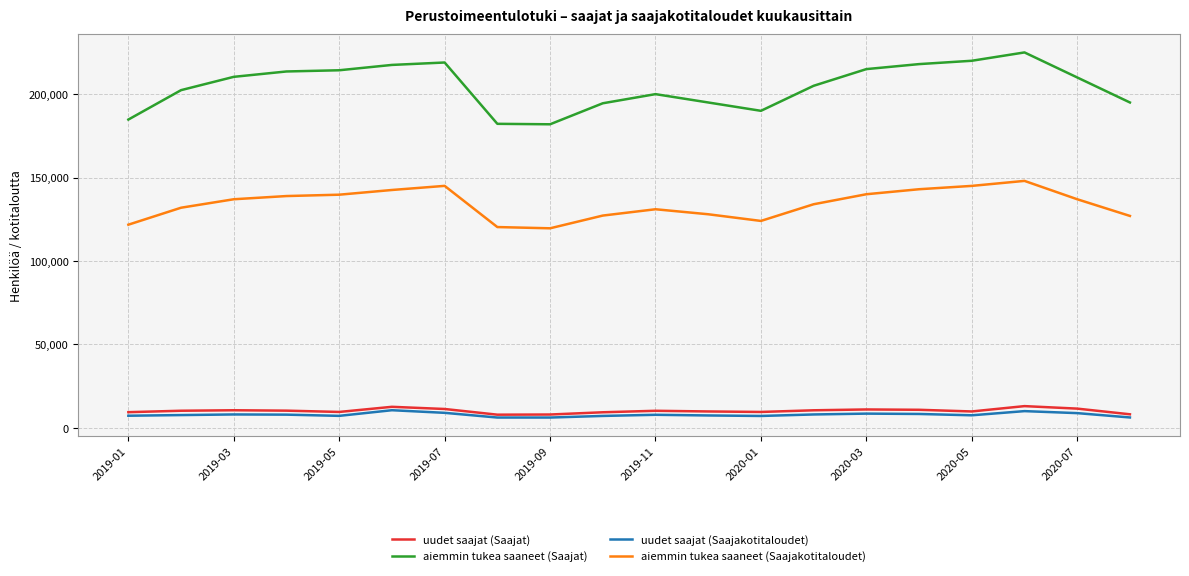

What is the maximum value for uudet saajat (Saajat)?

13000